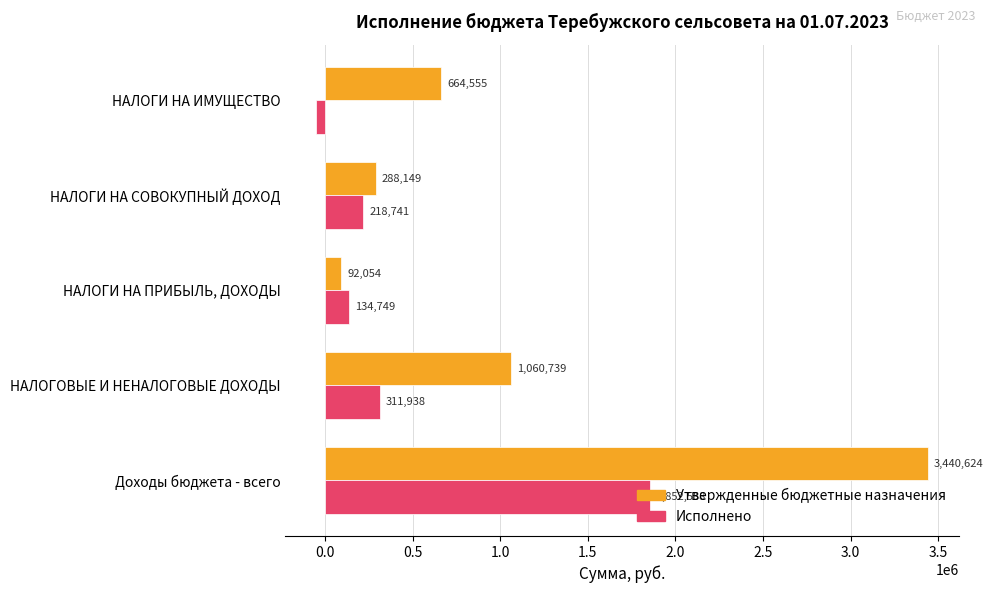

Which series has the largest total across all categories?

Утвержденные бюджетные назначения